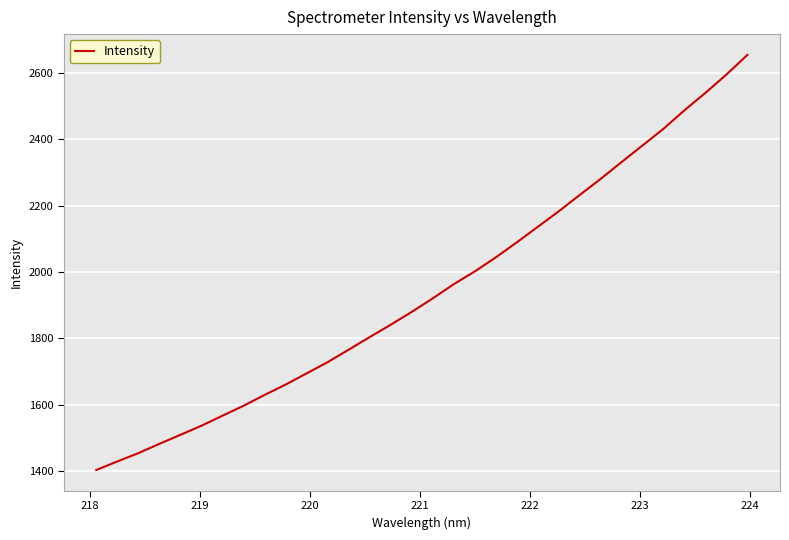

What is the greatest value displayed?

2654.5